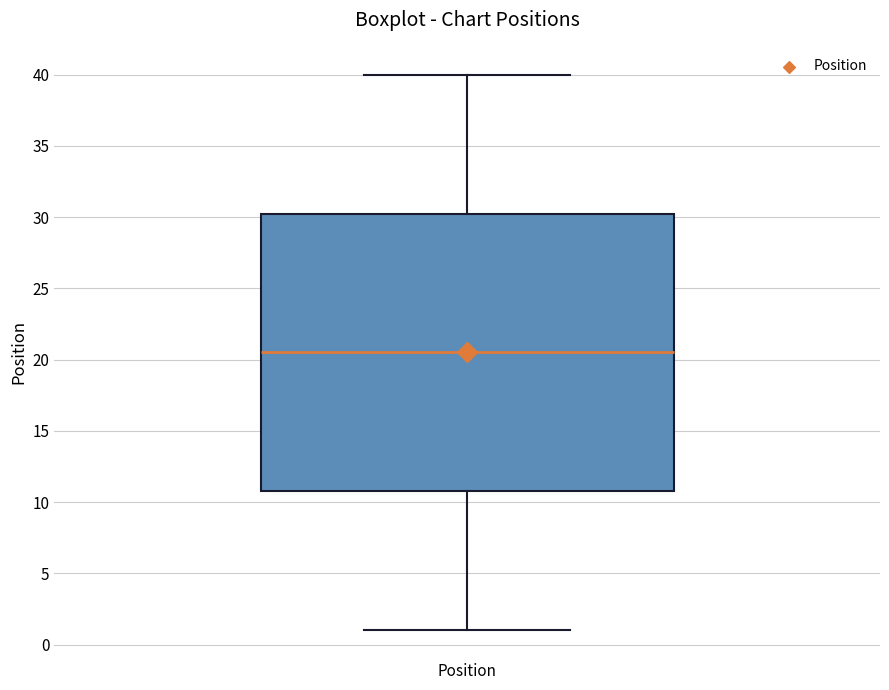

Where does the upper whisker of the box for Position end on the y-axis? The values are not printed on the chart, so give them approximately, as read against the axis.

40.0